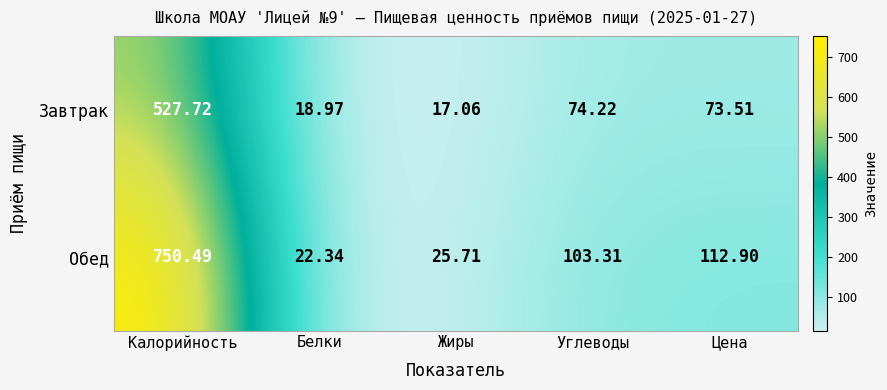

Rank the series by their maximum value, from lowest to highest.

Завтрак, Обед